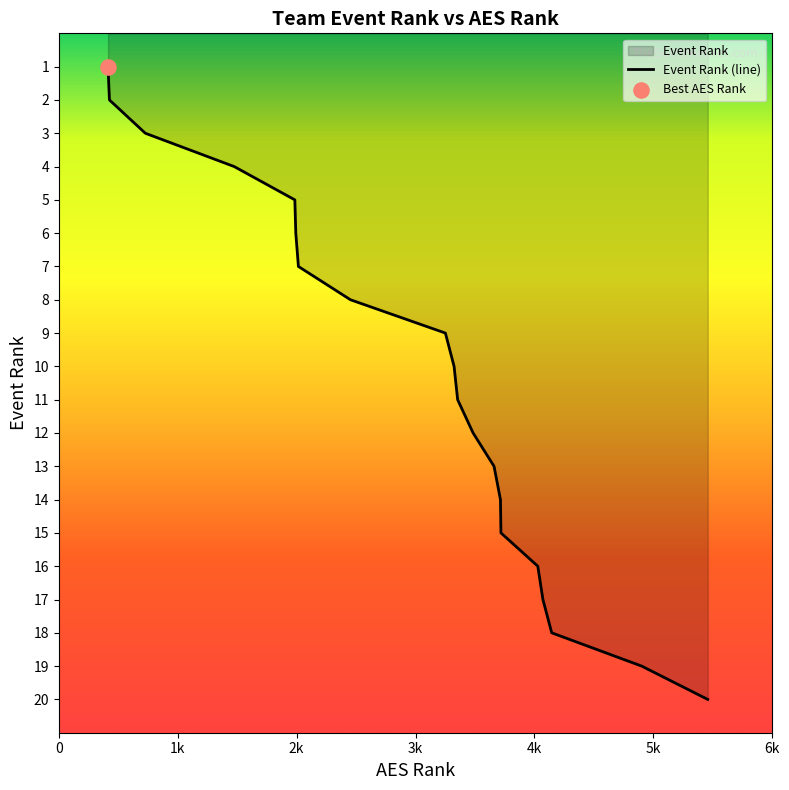

What is the greatest value displayed?

20